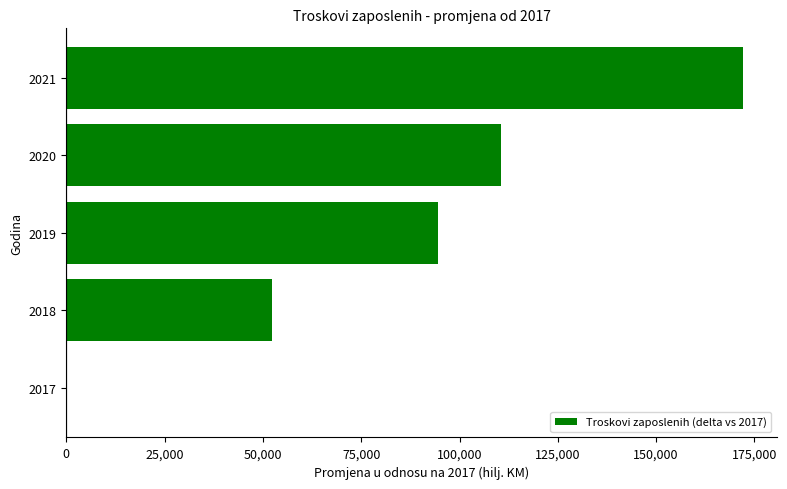

What is the sum of all values?

429400